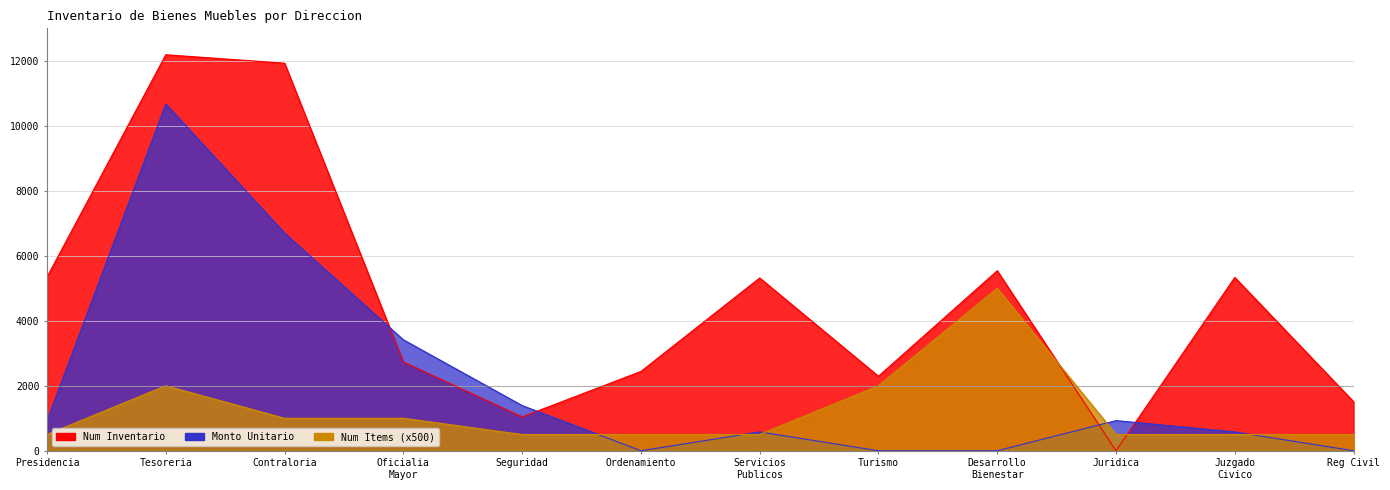

How many values in the Num Inventario series are below 5317?

6